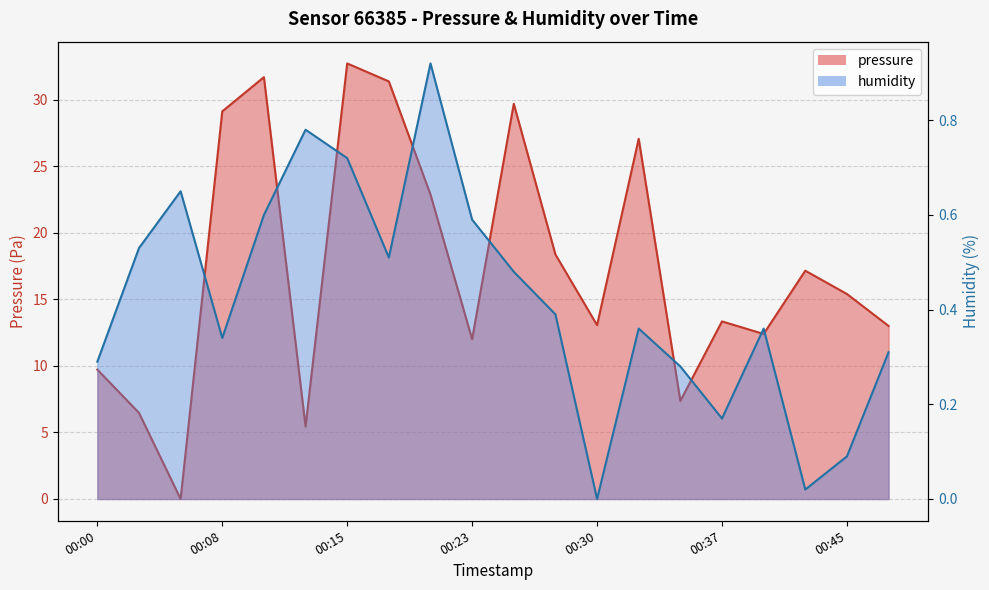

Read the pressure value at 00:18.

31.4